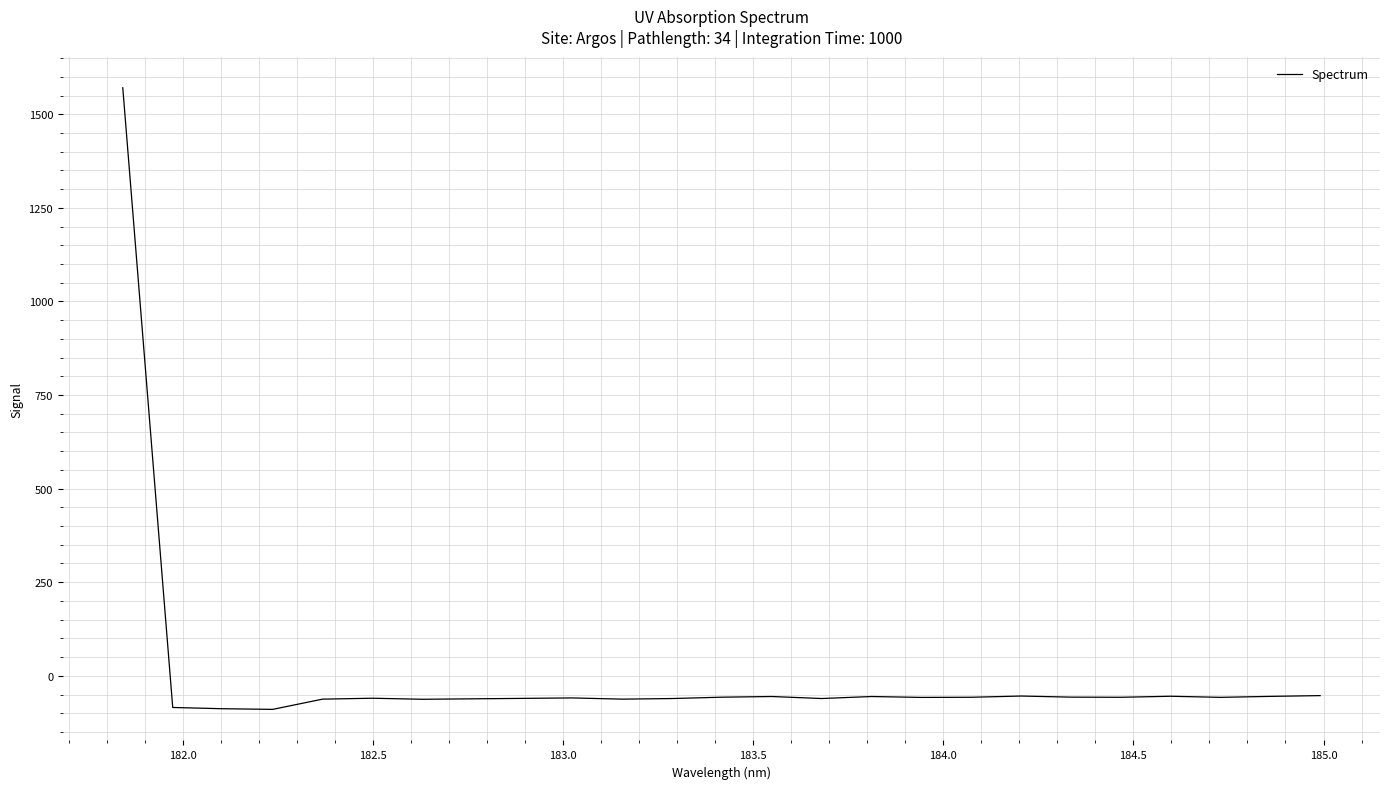

What is the maximum value shown in the chart?

1570.8